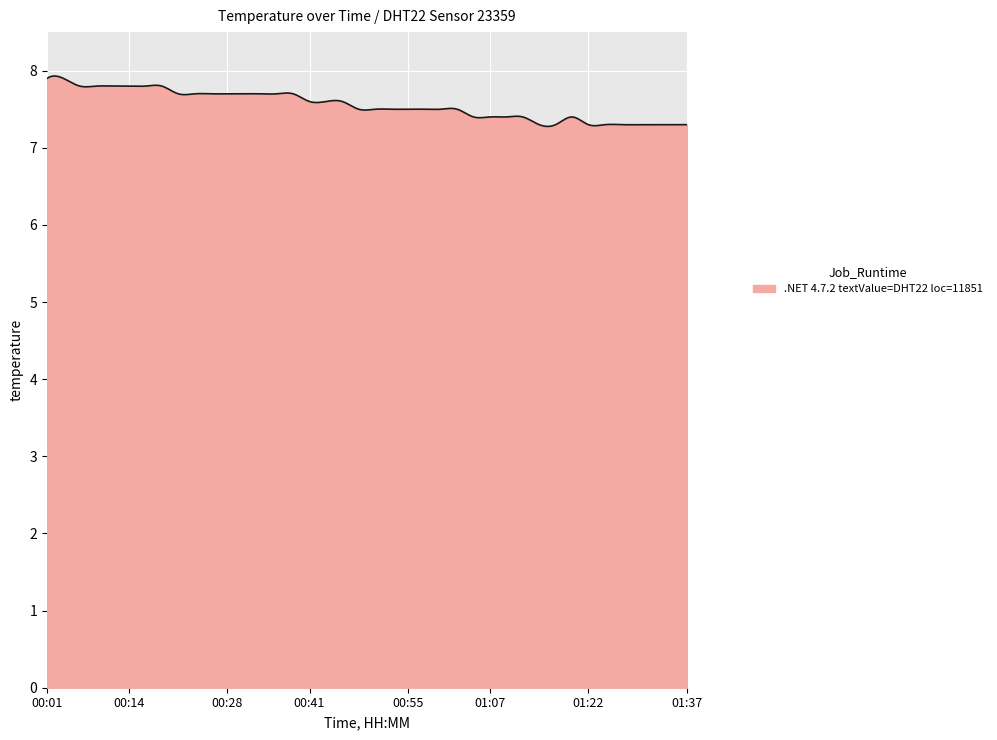

Count the values in the range 7 to 8.

300